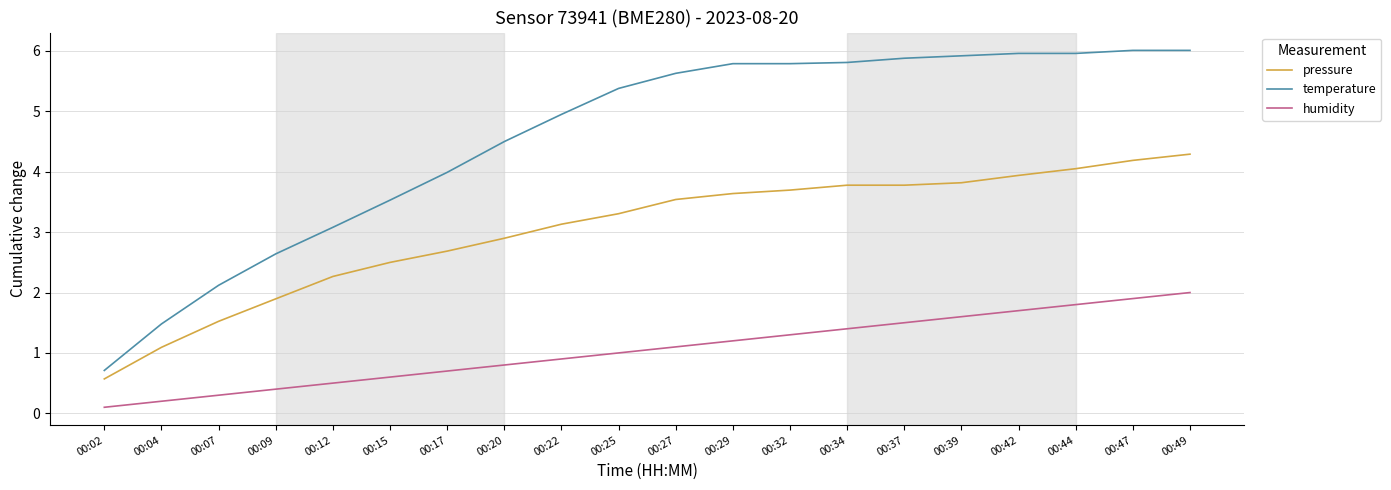

True or false: humidity and temperature cross at least once.

False